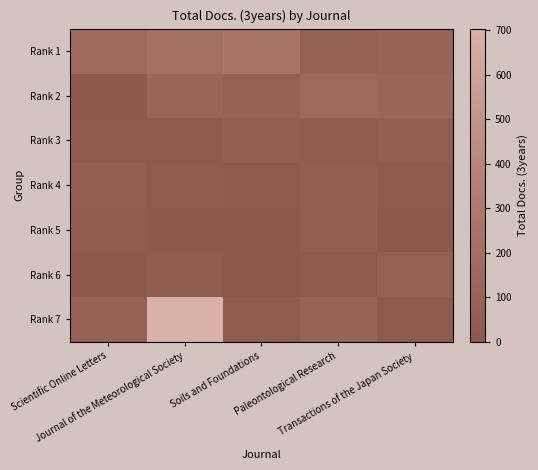

At which category is the sum across all series the highest?

Journal of the Meteorological Society